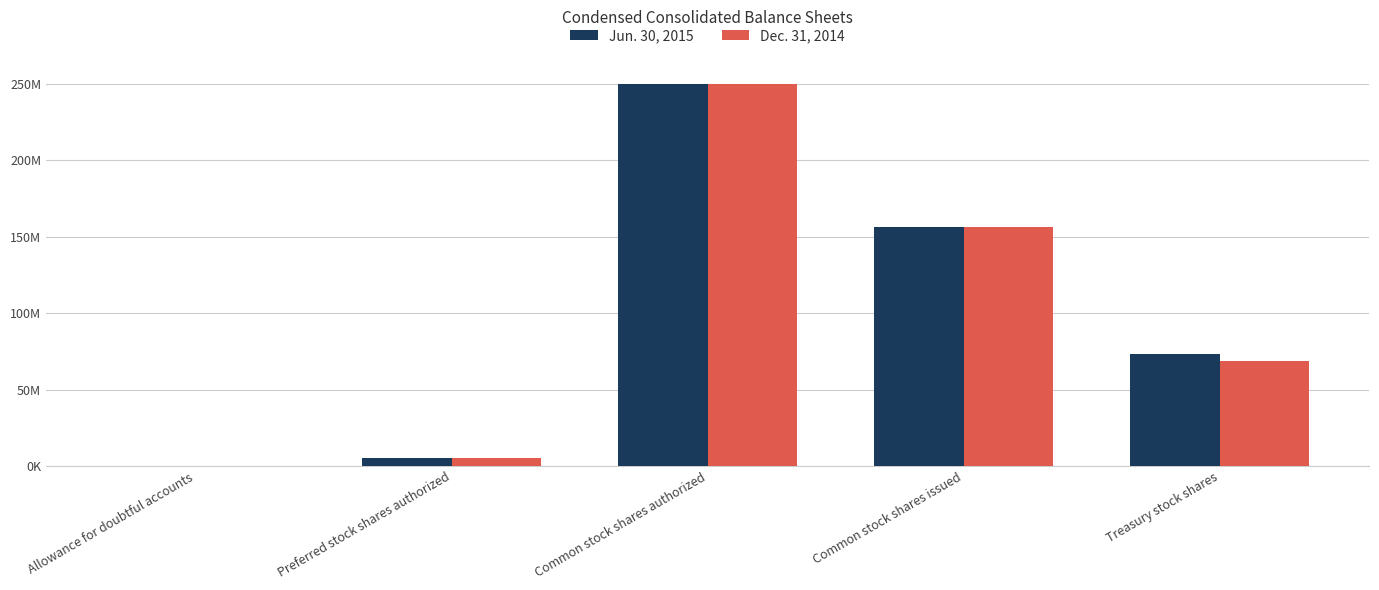

What are all the series names shown in the legend?

Jun. 30, 2015, Dec. 31, 2014